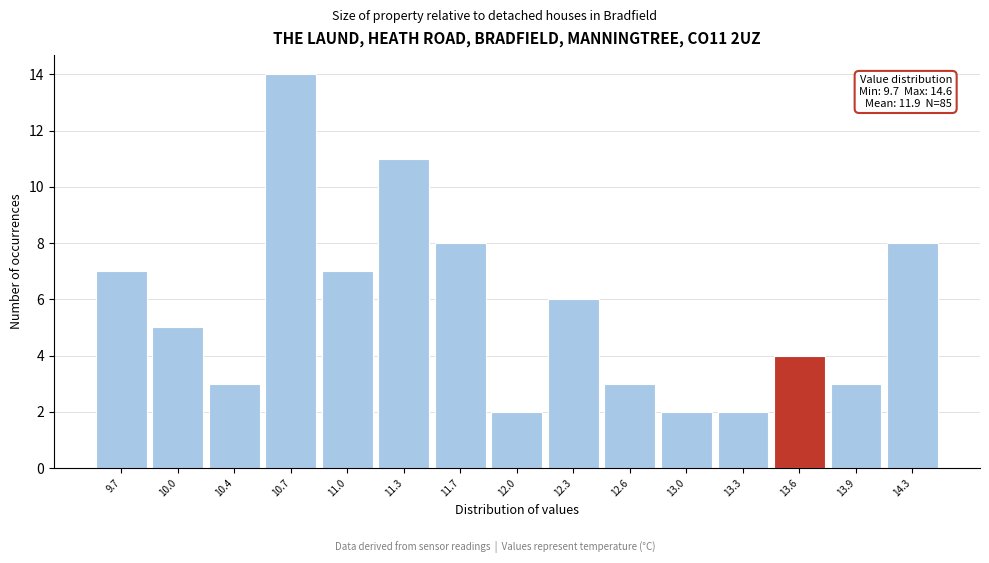

Reading left to right, transcribe all the data shown in this chart.

9.7=7	10.0=5	10.4=3	10.7=14	11.0=7	11.3=11	11.7=8	12.0=2	12.3=6	12.6=3	13.0=2	13.3=2	13.6=4	13.9=3	14.3=8